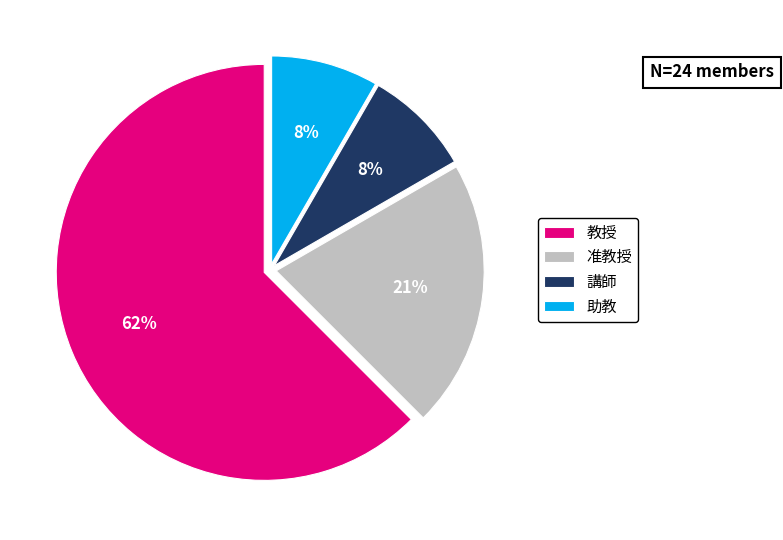

To the nearest percent, what percentage of the pie is 講師?

8%